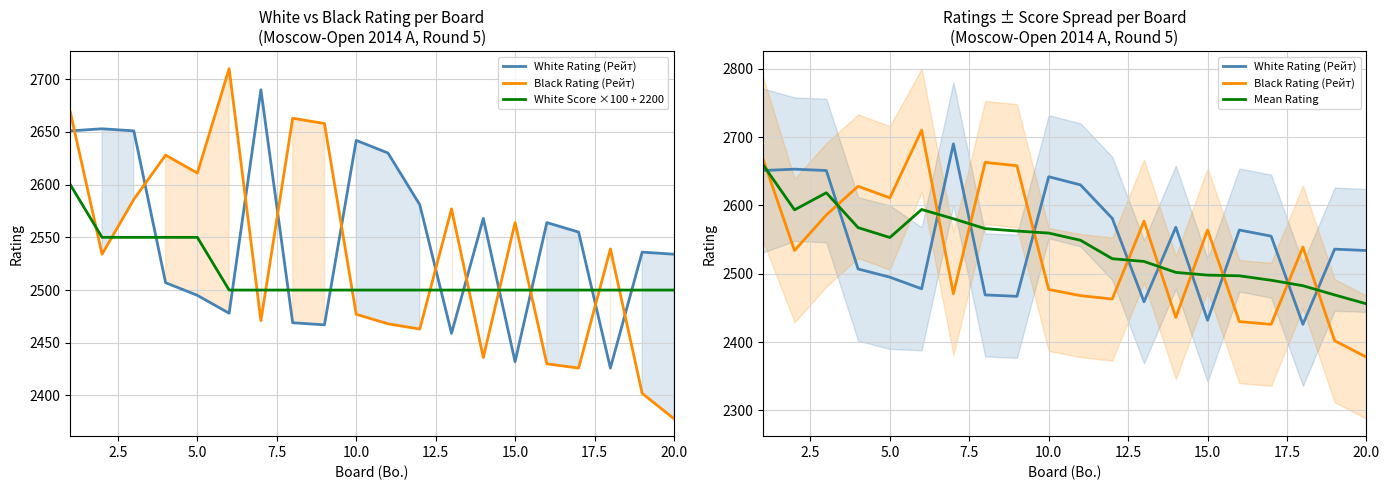

Is the value of White Rating (Рейт) at 12 greater than the value of White Score ×100 + 2200 at 12?

No